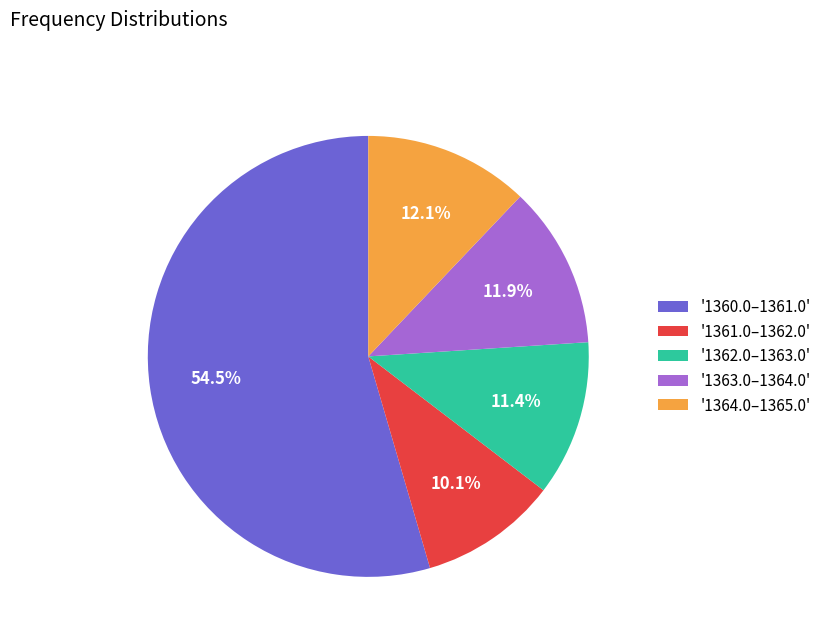

Approximately how many times larger is the value at '1361.0–1362.0' compared to '1362.0–1363.0'?

0.9